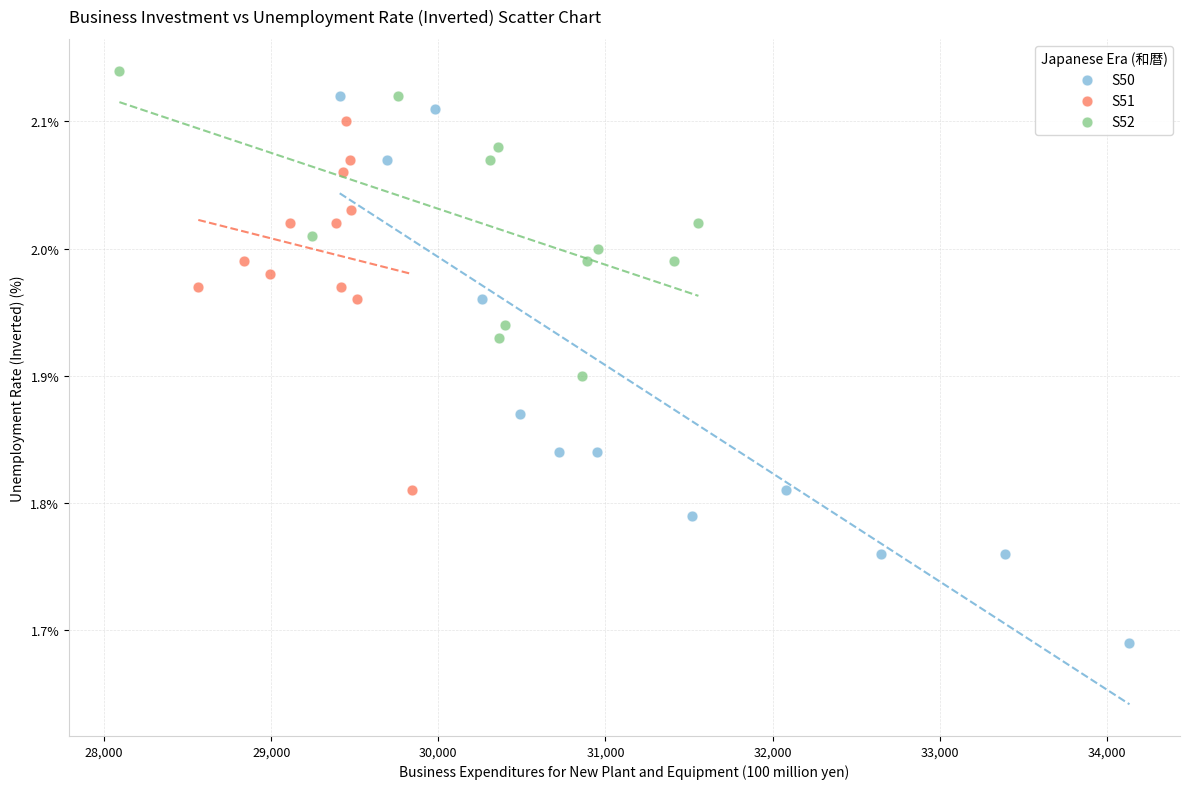

Which series reaches the minimum Y coordinate?

S50